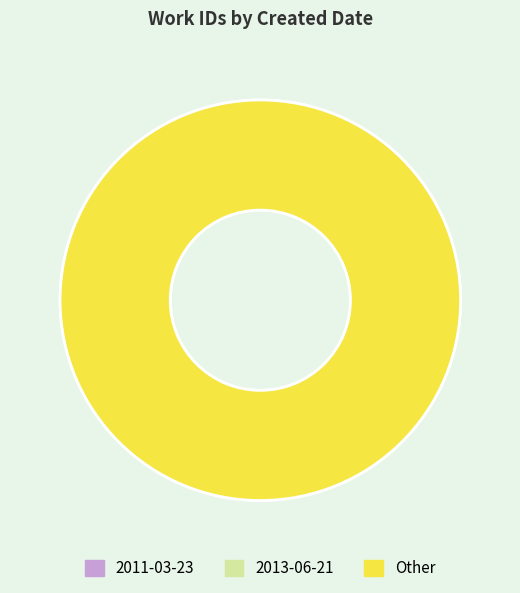

Is there a majority slice in this chart?

Yes